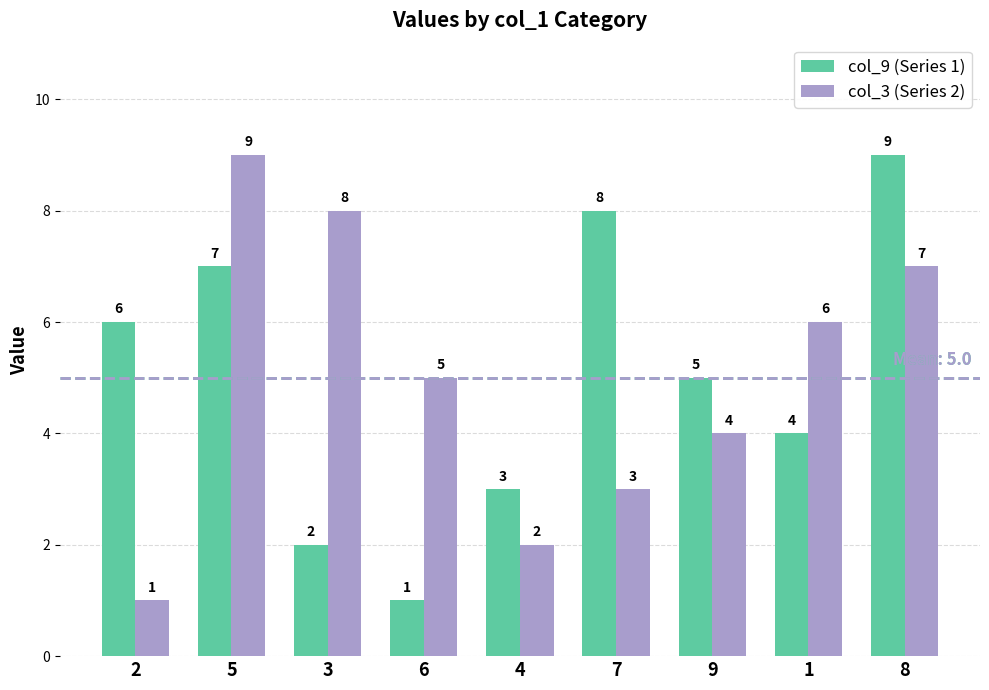

List the labels in order of col_9 (Series 1) value, smallest first.

6, 3, 4, 1, 9, 2, 5, 7, 8